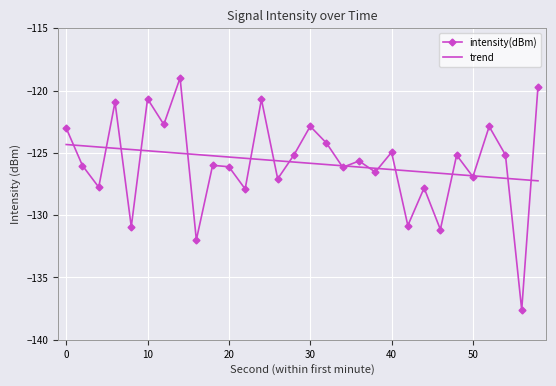

What is the maximum value shown in the chart?

-119.0